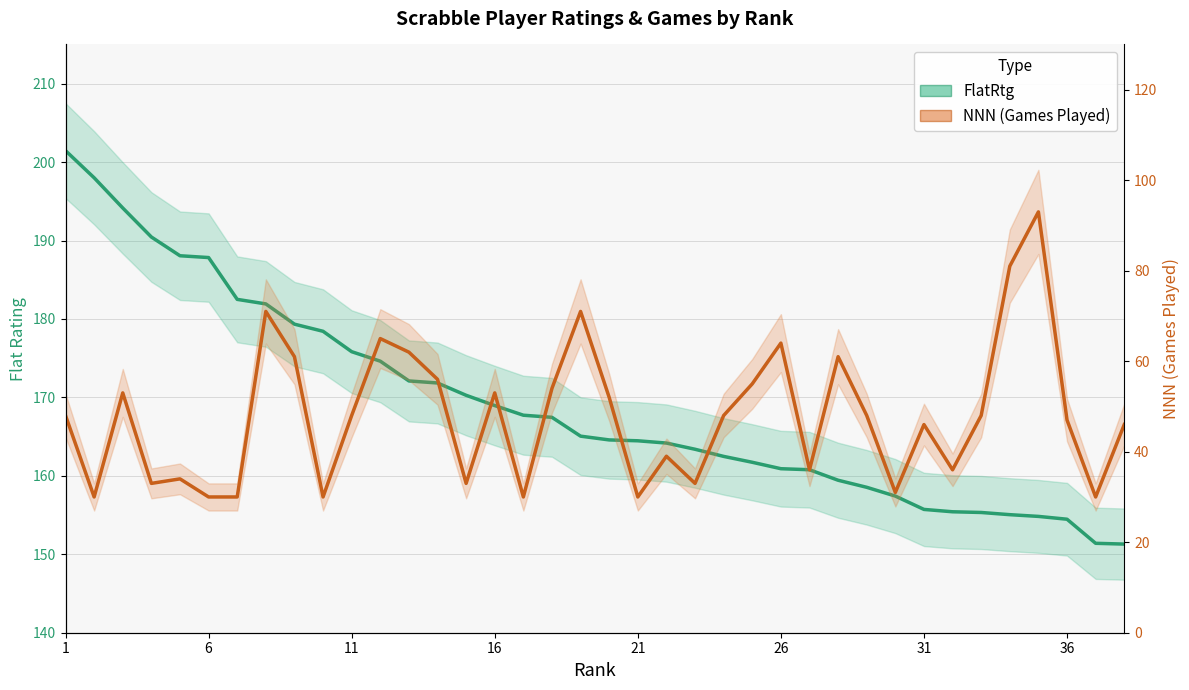

What is the value of the NNN point at the 33rd from the left?

48.0